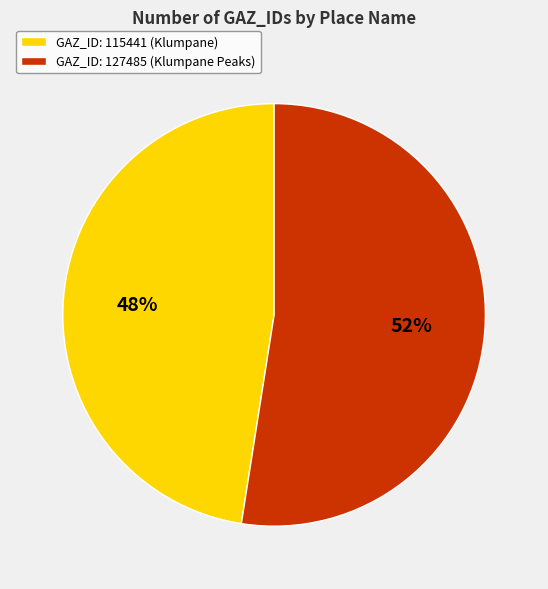

How many slices are in this pie chart?

2